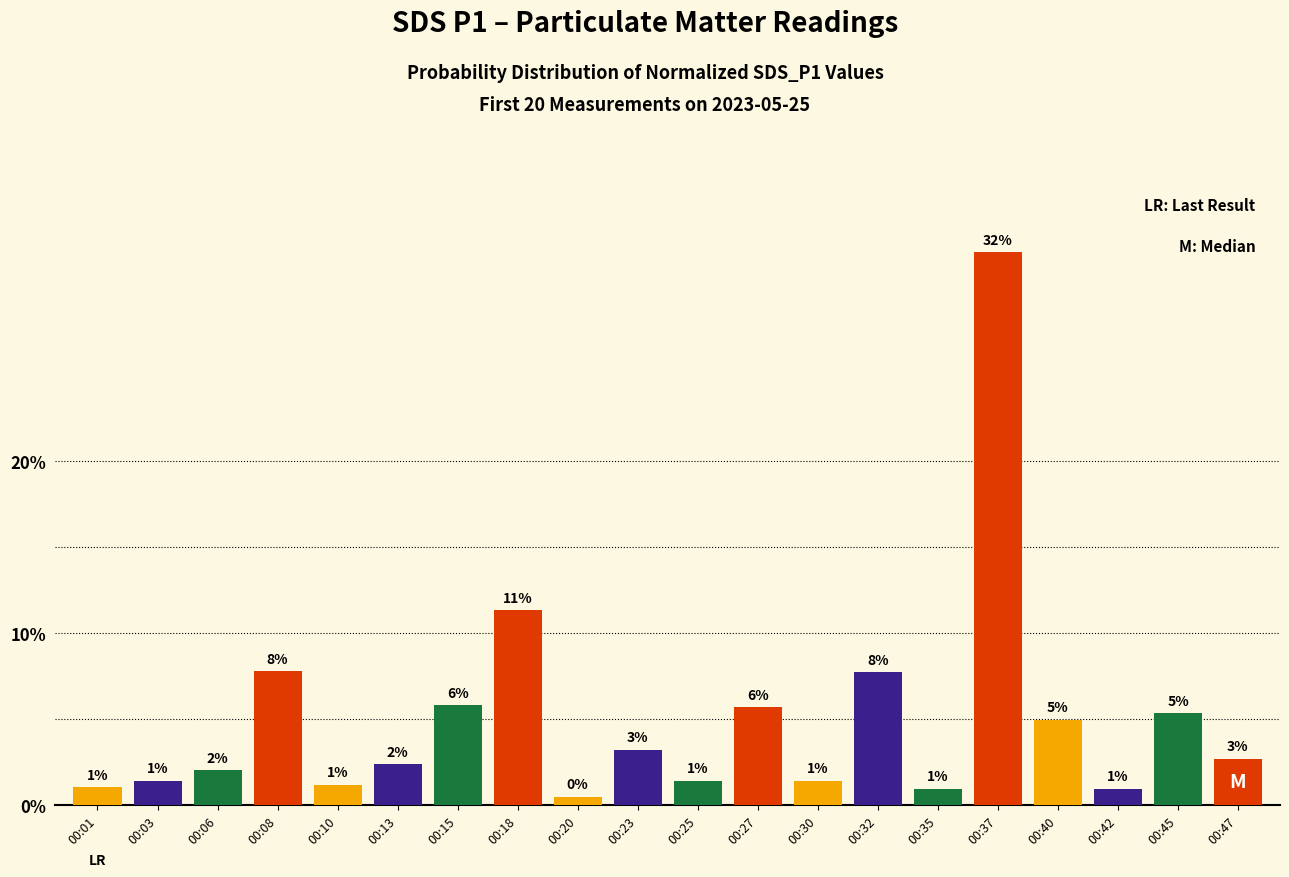

The value at 00:08 is 5.4. True or false?

False